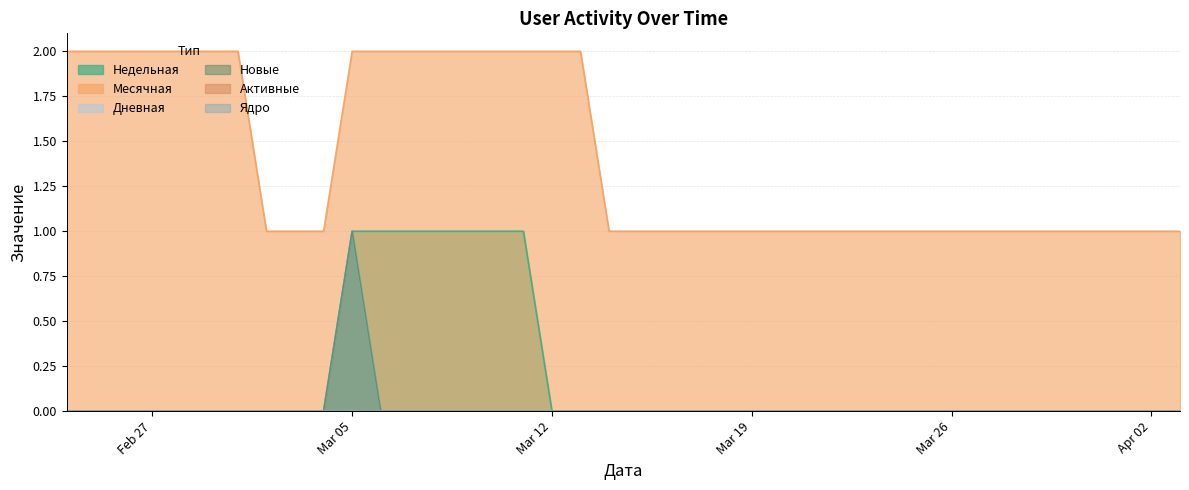

Which category has the highest value in the Новые series?

2024-03-05